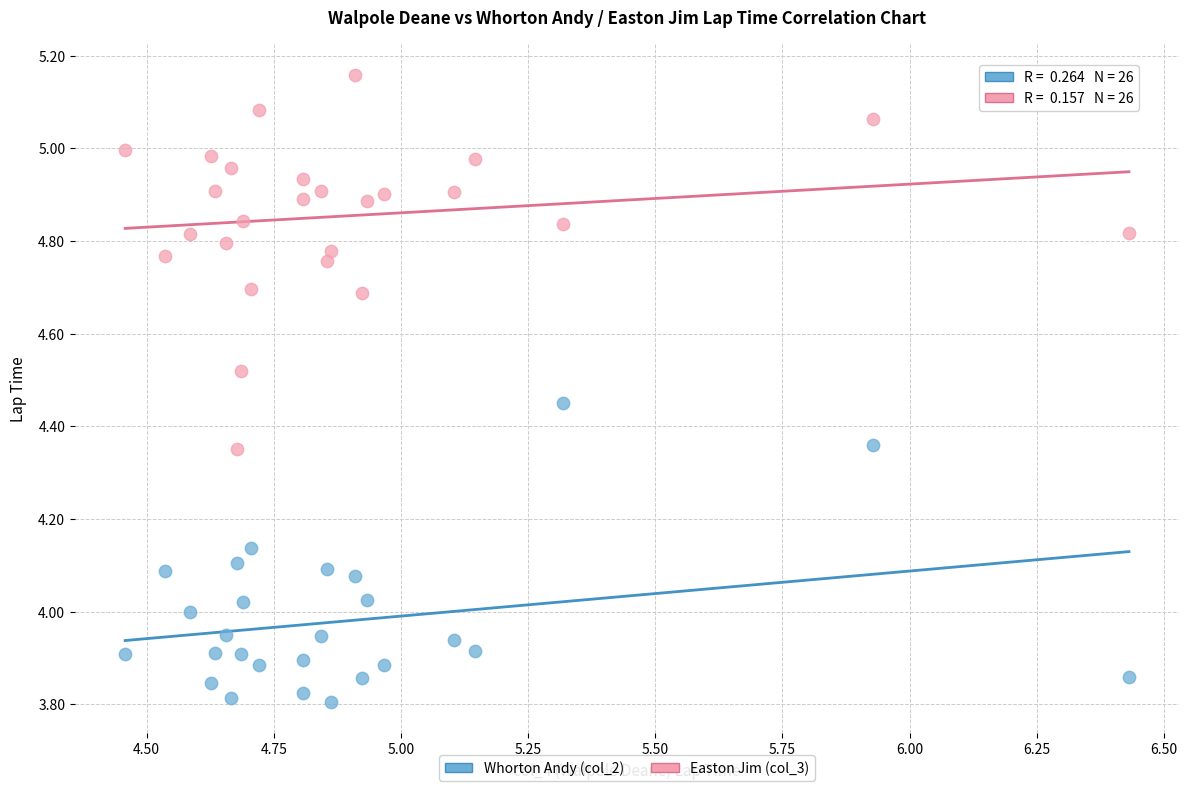

Which series reaches the minimum Y coordinate?

Whorton Andy (col_2)